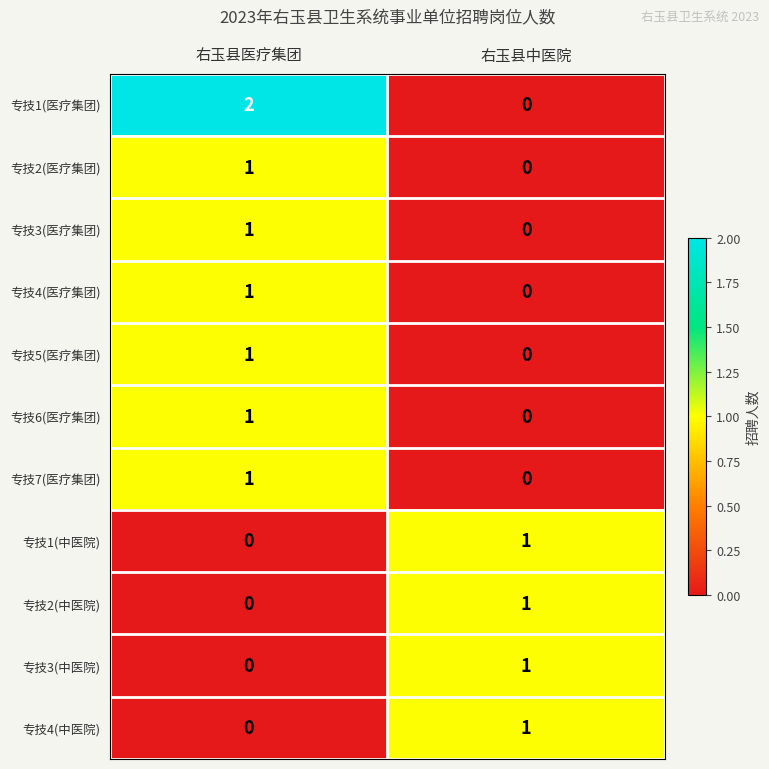

The 专技4(中医院) series shows 1 at 右玉县中医院. True or false?

True